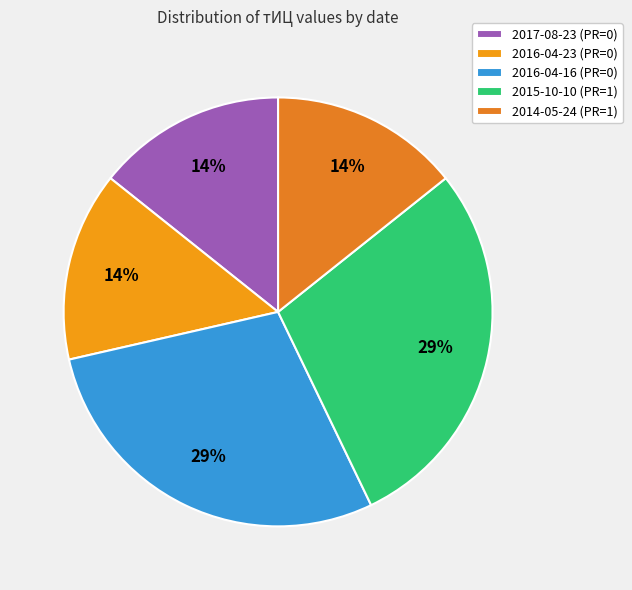

Is there a majority slice in this chart?

No